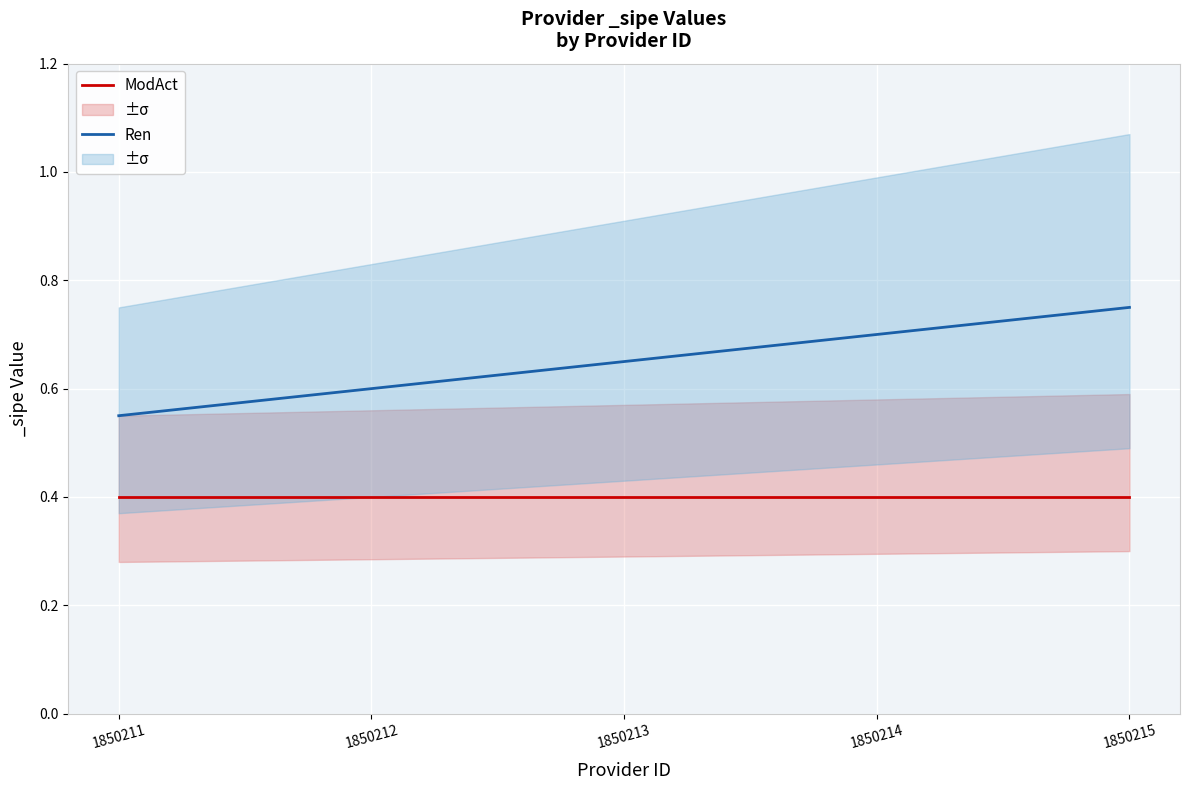

What is the value of the ModAct point at the 4th from the left?

0.4